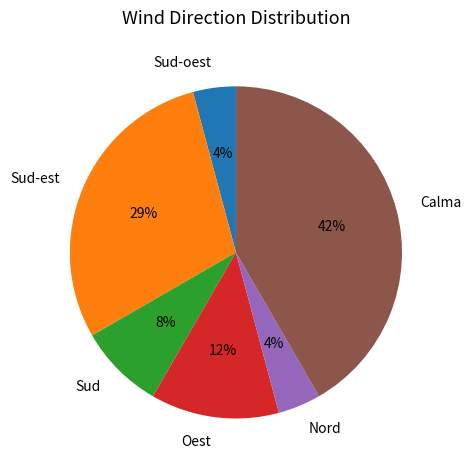

How many slices are in this pie chart?

6